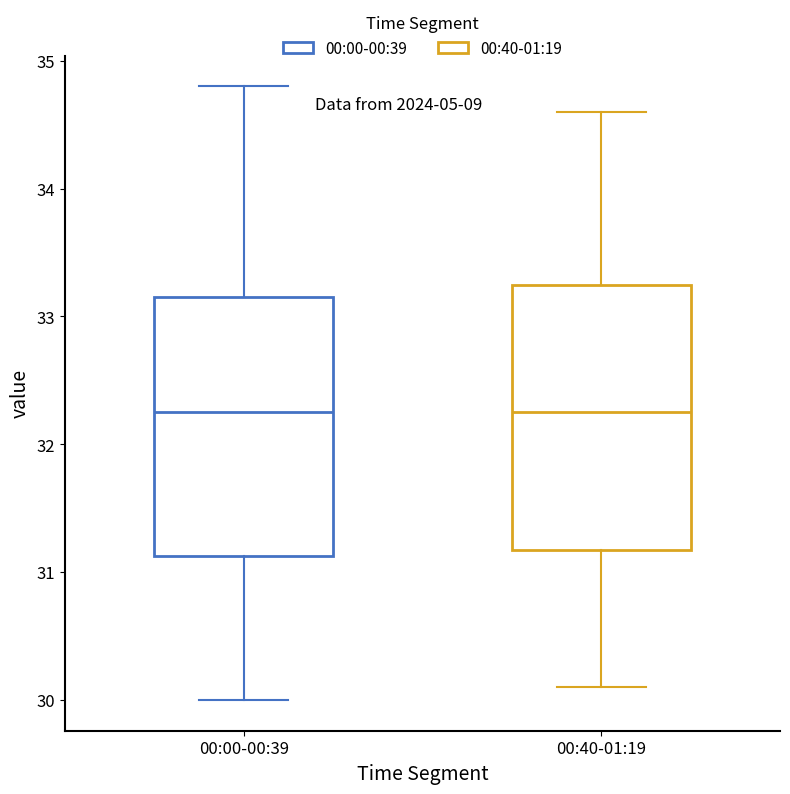

Reading left to right, transcribe this box plot: for each box, give where its median line is, the range the box spans, and where its two whiskers end, as read against the y-axis. The values are not printed on the chart, so give them approximately, as read against the axis.

00:00-00:39: median 32.3, box 31.1 to 33.2, whiskers 30.0 to 34.8
00:40-01:19: median 32.3, box 31.2 to 33.3, whiskers 30.1 to 34.6